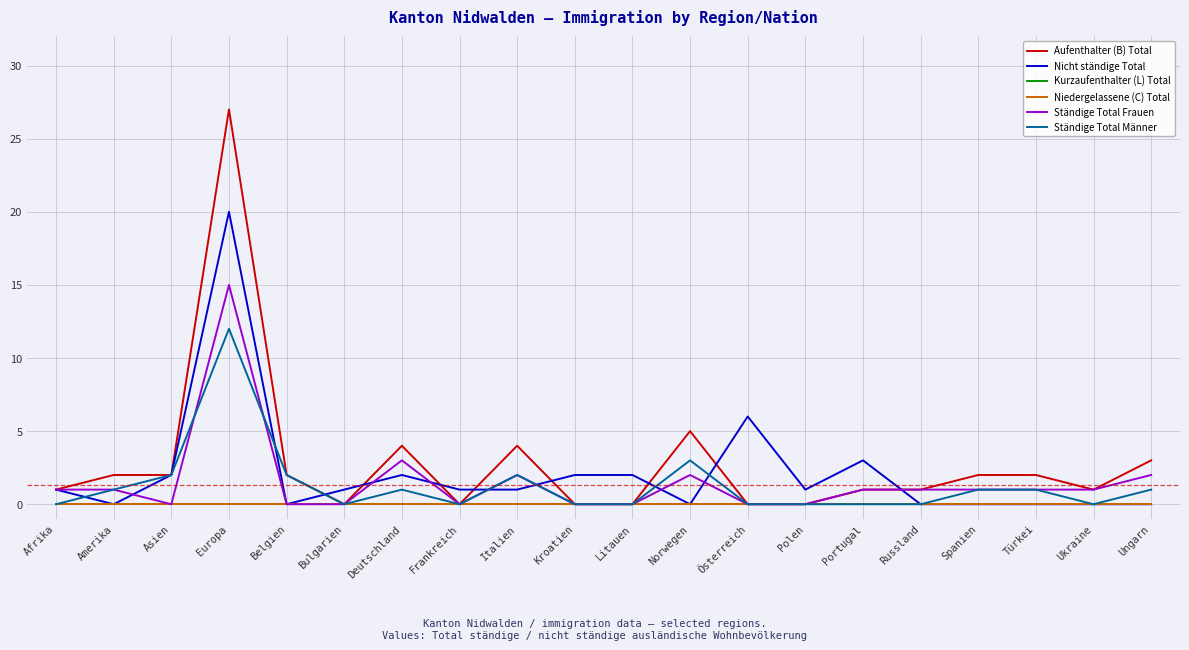

Count the number of data series in this chart.

6